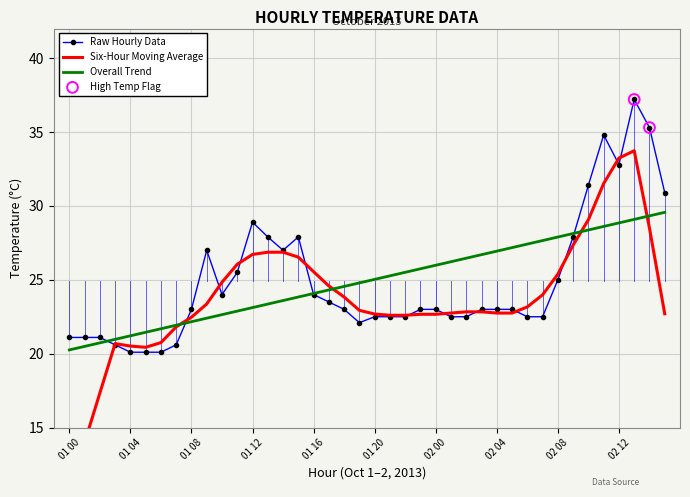

What is the minimum value for Raw Hourly Data?

20.1